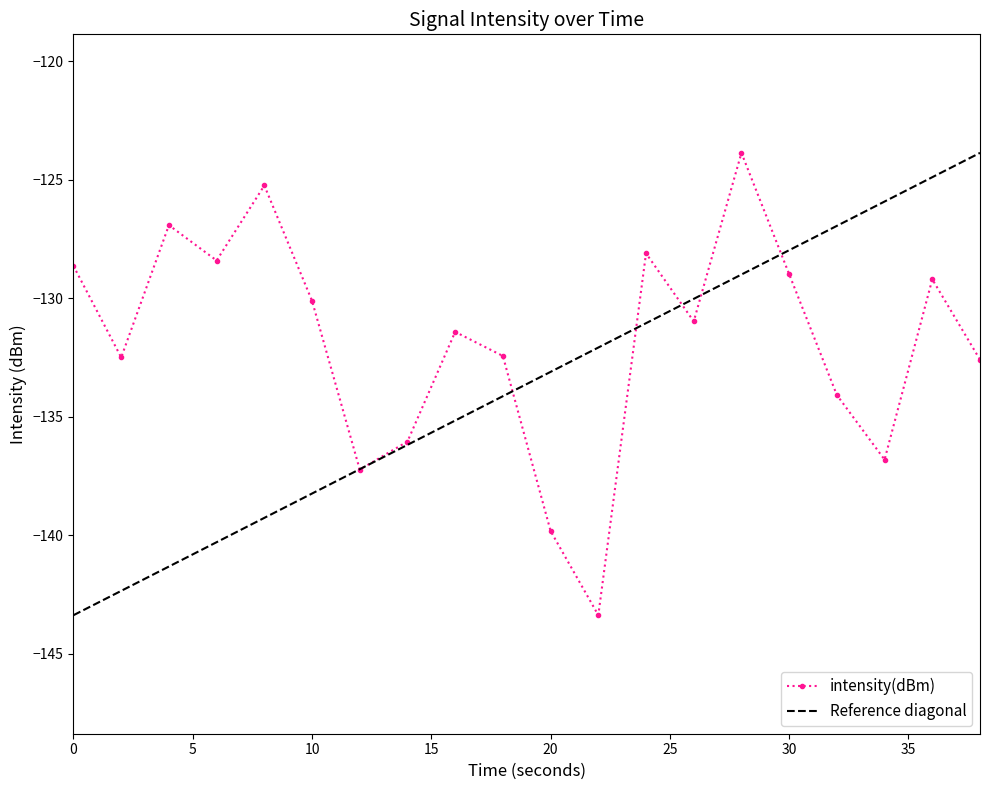

In intensity(dBm), how many points are higher than both neighbors (excluding endpoints)?

6